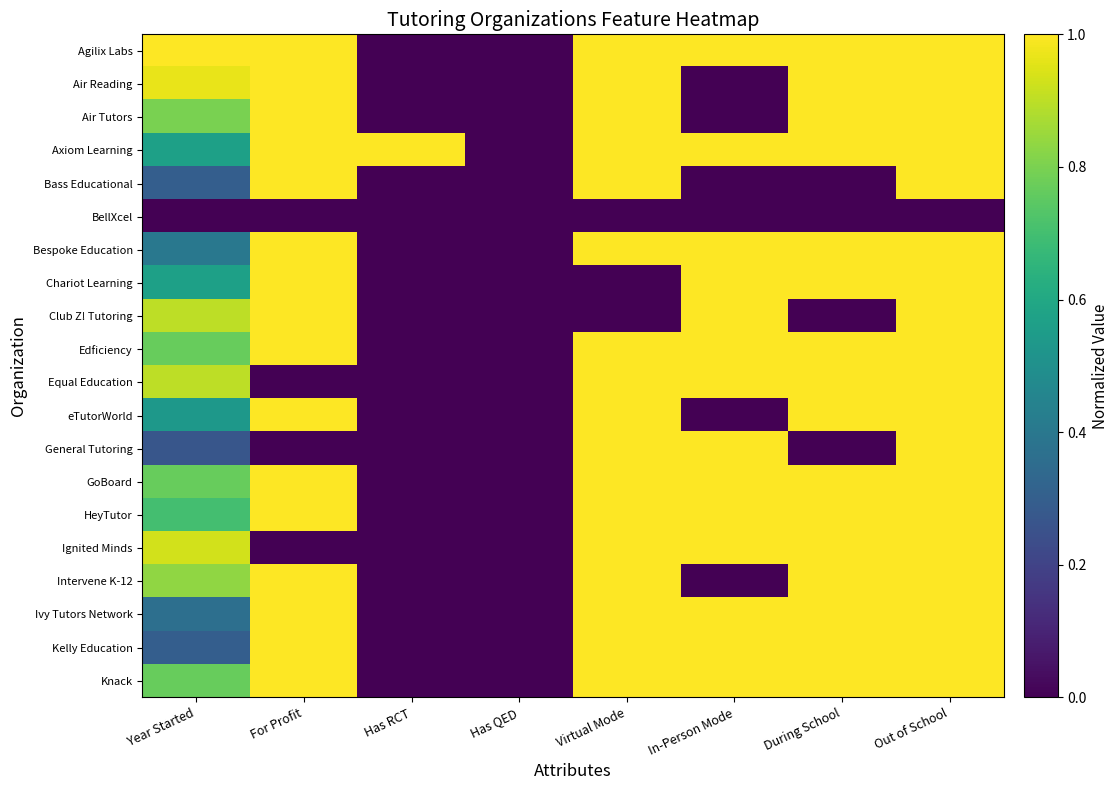

Reading left to right, list all the values displayed in this chart.

Agilix Labs: Year Started=1.0	For Profit=1.0	Has RCT=0.0	Has QED=0.0	Virtual Mode=1.0	In-Person Mode=1.0	During School=1.0	Out of School=1.0
Air Reading: Year Started=1.0	For Profit=1.0	Has RCT=0.0	Has QED=0.0	Virtual Mode=1.0	In-Person Mode=0.0	During School=1.0	Out of School=1.0
Air Tutors: Year Started=0.8	For Profit=1.0	Has RCT=0.0	Has QED=0.0	Virtual Mode=1.0	In-Person Mode=0.0	During School=1.0	Out of School=1.0
Axiom Learning: Year Started=0.6	For Profit=1.0	Has RCT=1.0	Has QED=0.0	Virtual Mode=1.0	In-Person Mode=1.0	During School=1.0	Out of School=1.0
Bass Educational: Year Started=0.3	For Profit=1.0	Has RCT=0.0	Has QED=0.0	Virtual Mode=1.0	In-Person Mode=0.0	During School=0.0	Out of School=1.0
BellXcel: Year Started=0.0	For Profit=0.0	Has RCT=0.0	Has QED=0.0	Virtual Mode=0.0	In-Person Mode=0.0	During School=0.0	Out of School=0.0
Bespoke Education: Year Started=0.4	For Profit=1.0	Has RCT=0.0	Has QED=0.0	Virtual Mode=1.0	In-Person Mode=1.0	During School=1.0	Out of School=1.0
Chariot Learning: Year Started=0.6	For Profit=1.0	Has RCT=0.0	Has QED=0.0	Virtual Mode=0.0	In-Person Mode=1.0	During School=1.0	Out of School=1.0
Club Z! Tutoring: Year Started=0.9	For Profit=1.0	Has RCT=0.0	Has QED=0.0	Virtual Mode=0.0	In-Person Mode=1.0	During School=0.0	Out of School=1.0
Edficiency: Year Started=0.8	For Profit=1.0	Has RCT=0.0	Has QED=0.0	Virtual Mode=1.0	In-Person Mode=1.0	During School=1.0	Out of School=1.0
Equal Education: Year Started=0.9	For Profit=0.0	Has RCT=0.0	Has QED=0.0	Virtual Mode=1.0	In-Person Mode=1.0	During School=1.0	Out of School=1.0
eTutorWorld: Year Started=0.5	For Profit=1.0	Has RCT=0.0	Has QED=0.0	Virtual Mode=1.0	In-Person Mode=0.0	During School=1.0	Out of School=1.0
General Tutoring: Year Started=0.3	For Profit=0.0	Has RCT=0.0	Has QED=0.0	Virtual Mode=1.0	In-Person Mode=1.0	During School=0.0	Out of School=1.0
GoBoard: Year Started=0.8	For Profit=1.0	Has RCT=0.0	Has QED=0.0	Virtual Mode=1.0	In-Person Mode=1.0	During School=1.0	Out of School=1.0
HeyTutor: Year Started=0.7	For Profit=1.0	Has RCT=0.0	Has QED=0.0	Virtual Mode=1.0	In-Person Mode=1.0	During School=1.0	Out of School=1.0
Ignited Minds: Year Started=0.9	For Profit=0.0	Has RCT=0.0	Has QED=0.0	Virtual Mode=1.0	In-Person Mode=1.0	During School=1.0	Out of School=1.0
Intervene K-12: Year Started=0.8	For Profit=1.0	Has RCT=0.0	Has QED=0.0	Virtual Mode=1.0	In-Person Mode=0.0	During School=1.0	Out of School=1.0
Ivy Tutors Network: Year Started=0.4	For Profit=1.0	Has RCT=0.0	Has QED=0.0	Virtual Mode=1.0	In-Person Mode=1.0	During School=1.0	Out of School=1.0
Kelly Education: Year Started=0.3	For Profit=1.0	Has RCT=0.0	Has QED=0.0	Virtual Mode=1.0	In-Person Mode=1.0	During School=1.0	Out of School=1.0
Knack: Year Started=0.8	For Profit=1.0	Has RCT=0.0	Has QED=0.0	Virtual Mode=1.0	In-Person Mode=1.0	During School=1.0	Out of School=1.0